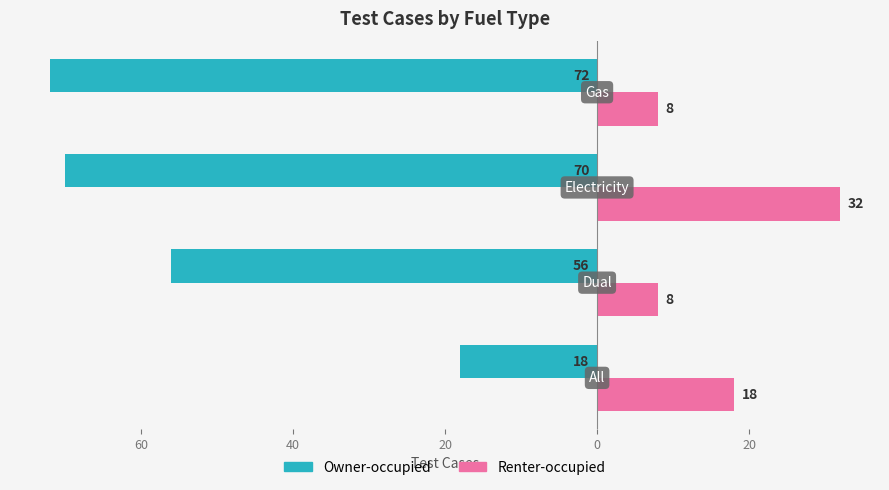

What are all the series names shown in the legend?

Owner-occupied, Renter-occupied